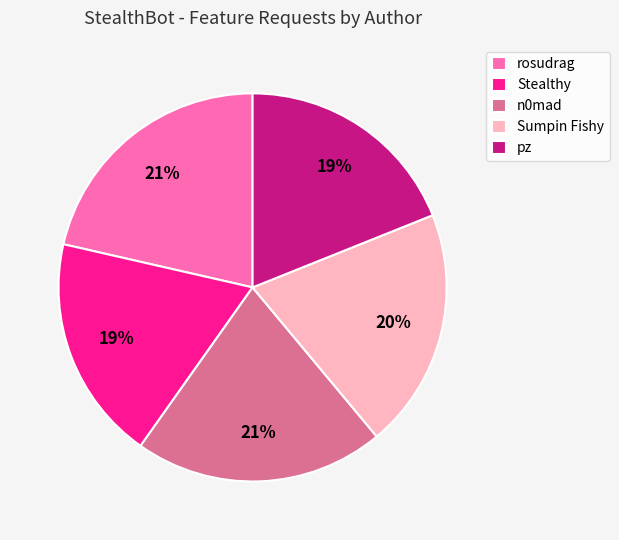

Is there a majority slice in this chart?

No